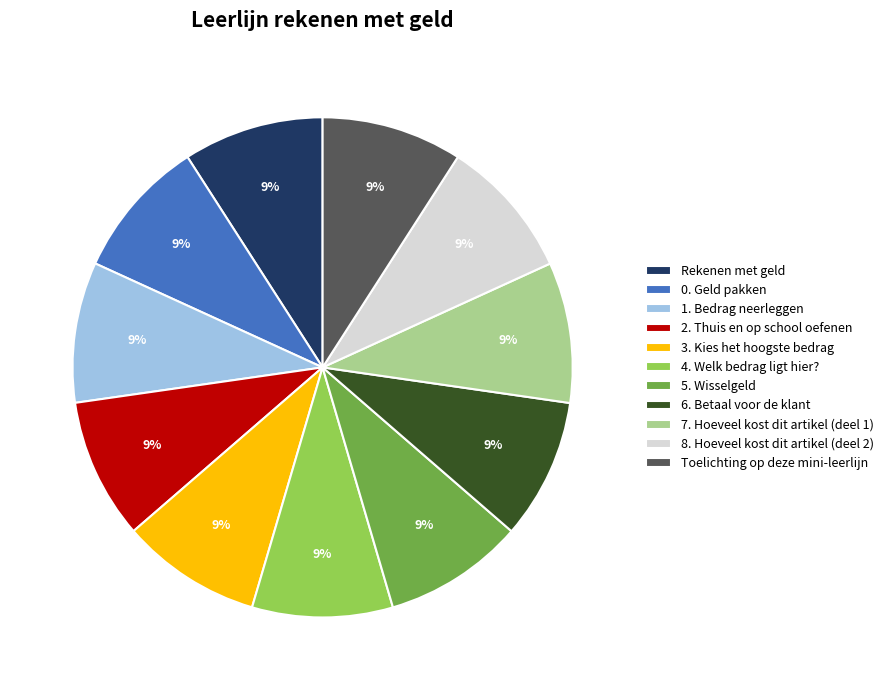

Is there any slice that represents more than half of the pie?

No